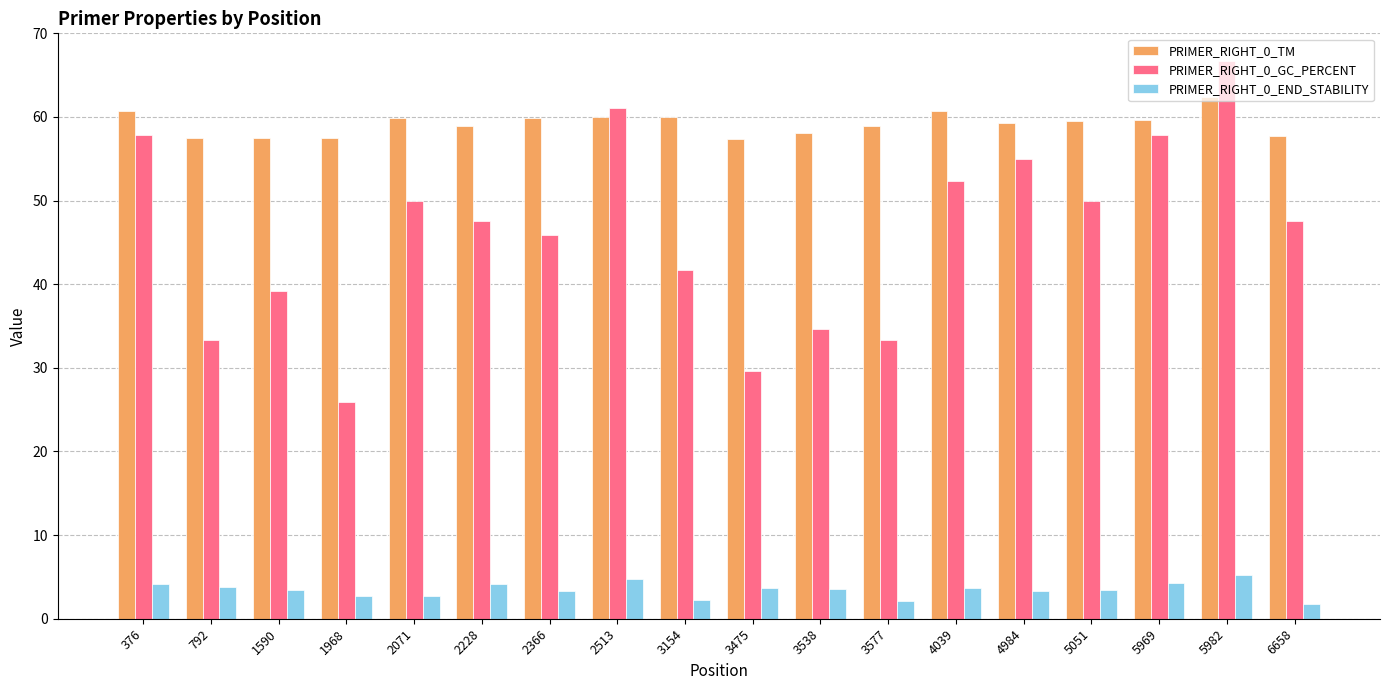

What is the value of the PRIMER_RIGHT_0_END_STABILITY bar at the 2nd from the left?

3.7